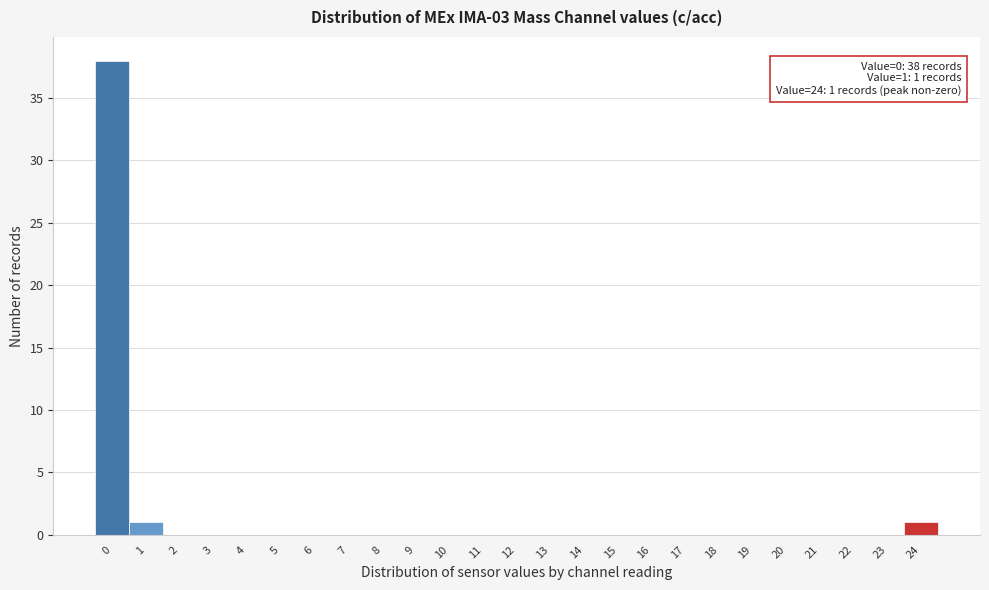

Reading left to right, extract all data points from this chart.

0=38	1=1	2=0	3=0	4=0	5=0	6=0	7=0	8=0	9=0	10=0	11=0	12=0	13=0	14=0	15=0	16=0	17=0	18=0	19=0	20=0	21=0	22=0	23=0	24=1